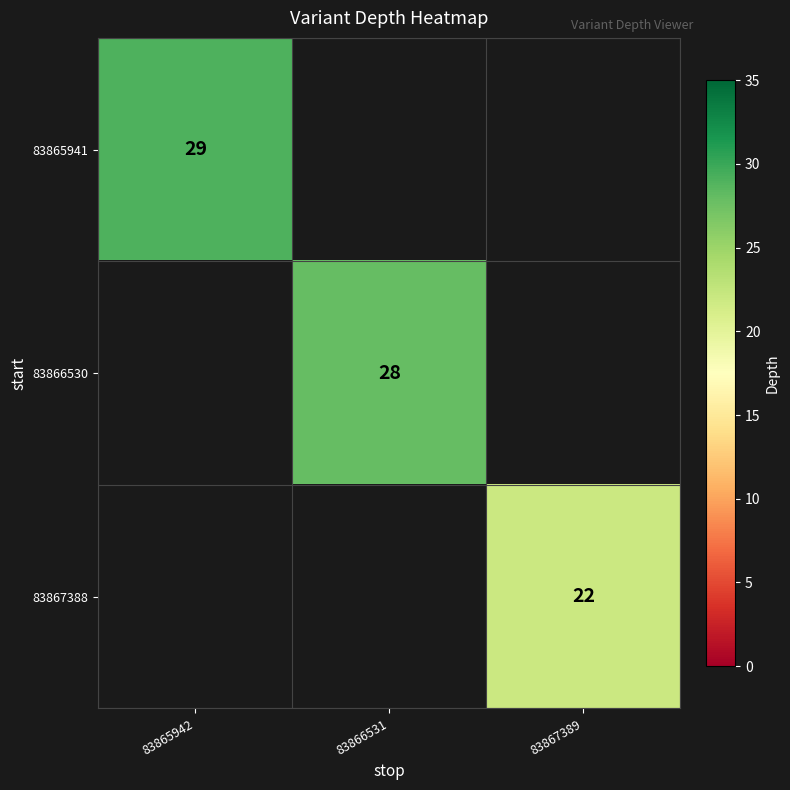

The value of 83865941 at 83865942 is 20. True or false?

False